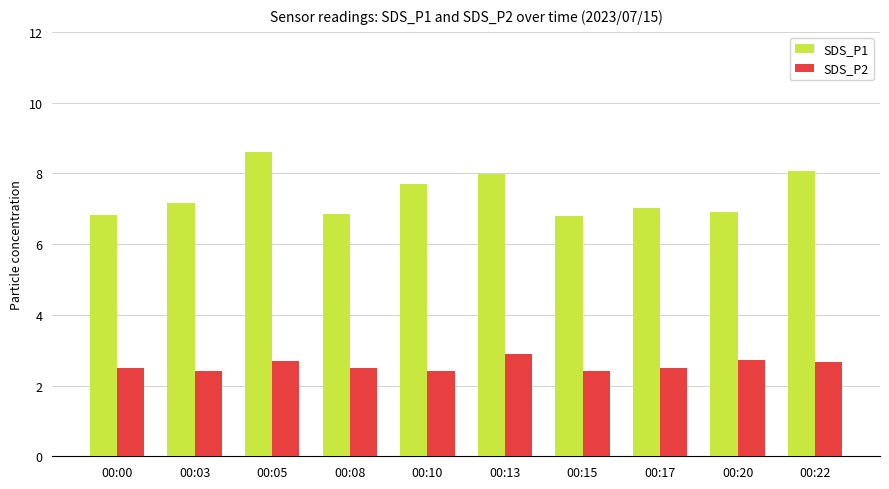

Which category has the highest value across all series?

00:05